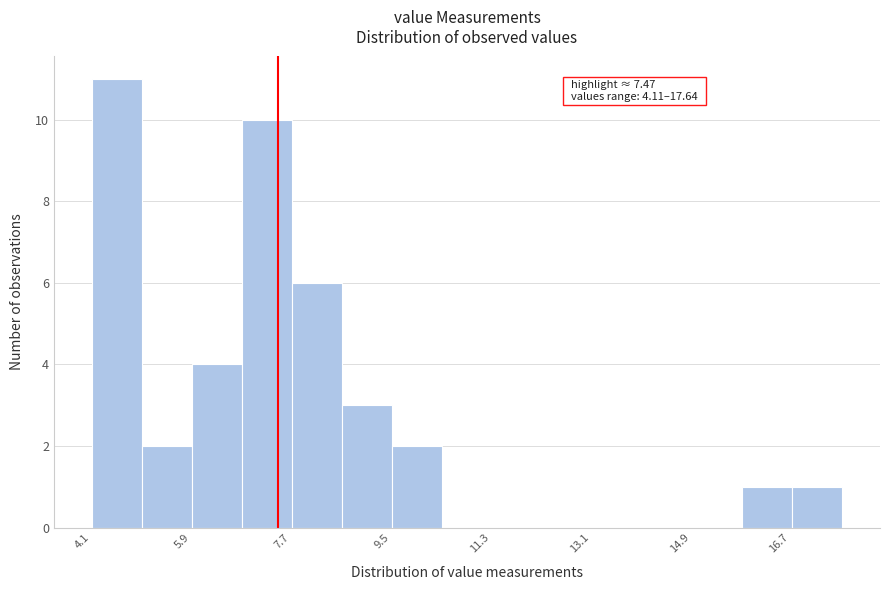

Over which range of the x-axis is the bar tallest?

4.2 to 5.0